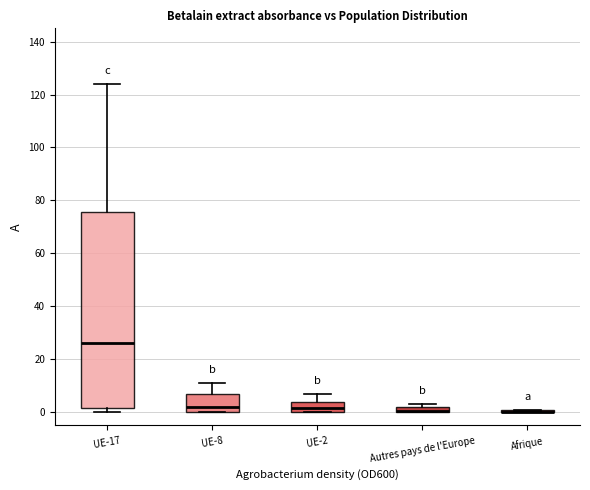

Where is the upper edge of the box for UE-17 on the y-axis? The values are not printed on the chart, so give them approximately, as read against the axis.

76